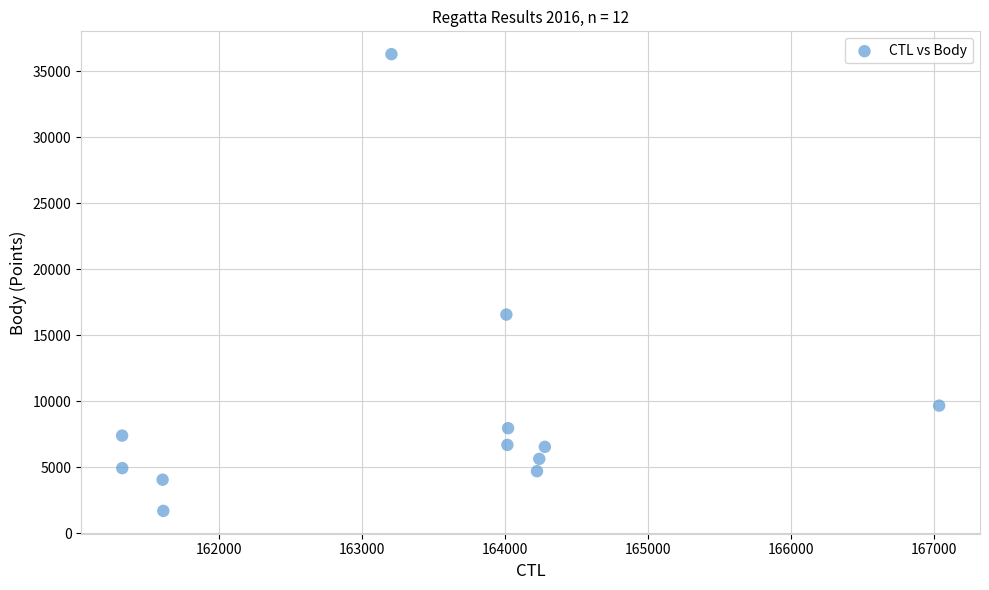

What Y value in the scatter plot is closest to 18984?

16557